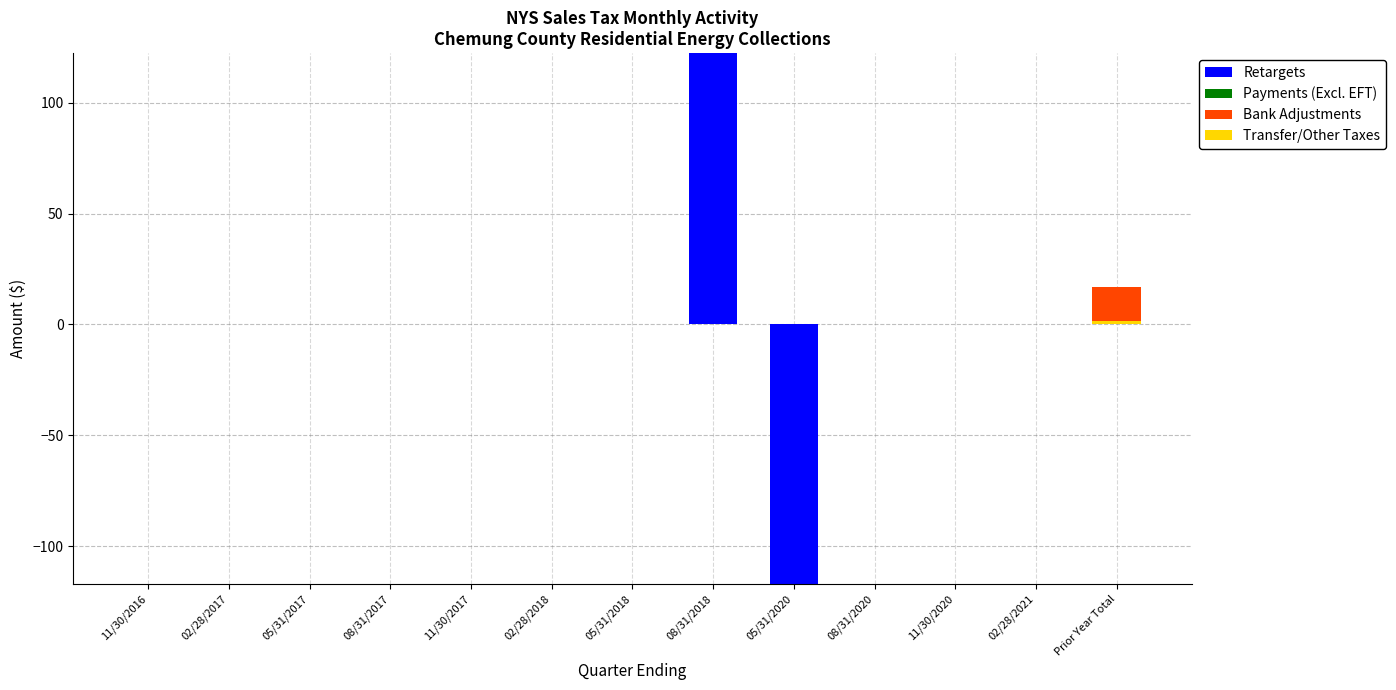

Which series has the largest total across all categories?

Payments (Excl. EFT)